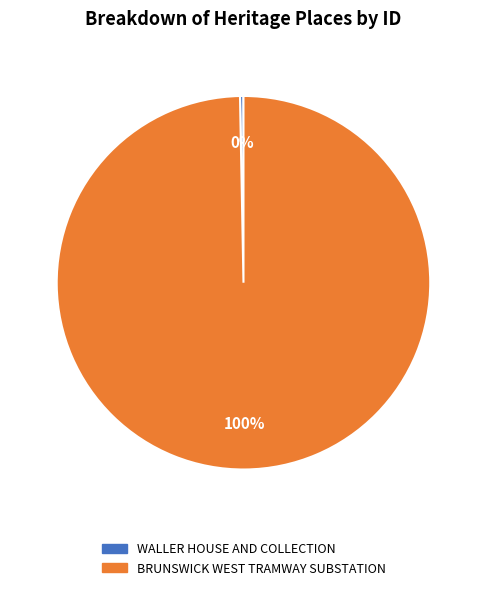

Rank the categories by value from lowest to highest.

WALLER HOUSE AND COLLECTION, BRUNSWICK WEST TRAMWAY SUBSTATION